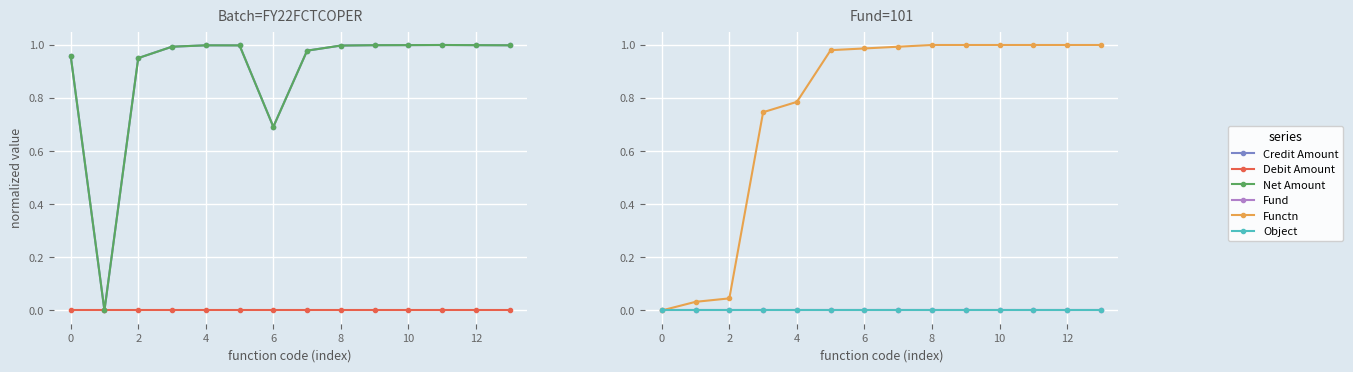

What is the total value across all series at 10?

2.4